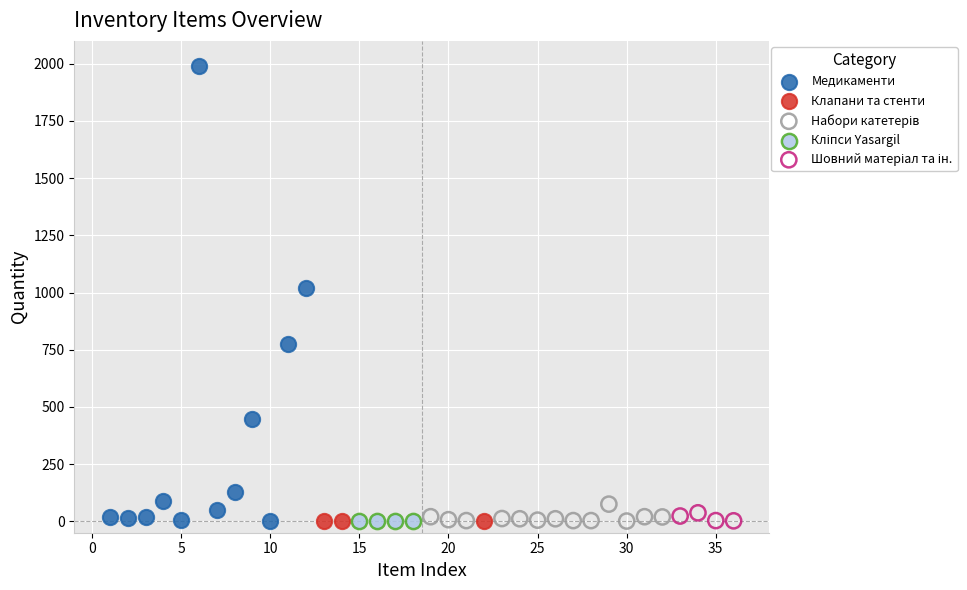

Which series reaches the maximum Y coordinate?

Медикаменти